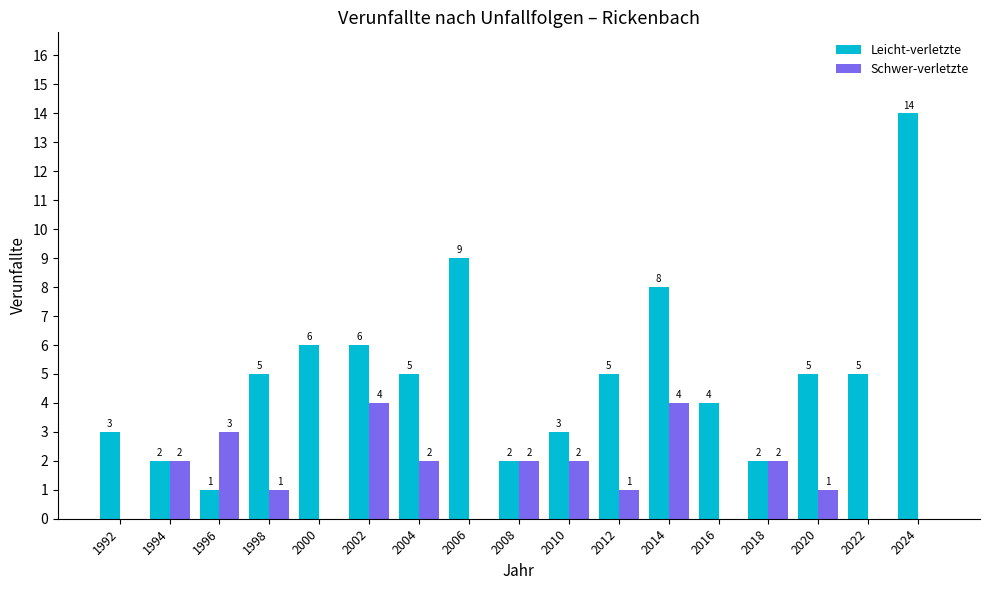

How many values in Schwer-verletzte are above zero?

11